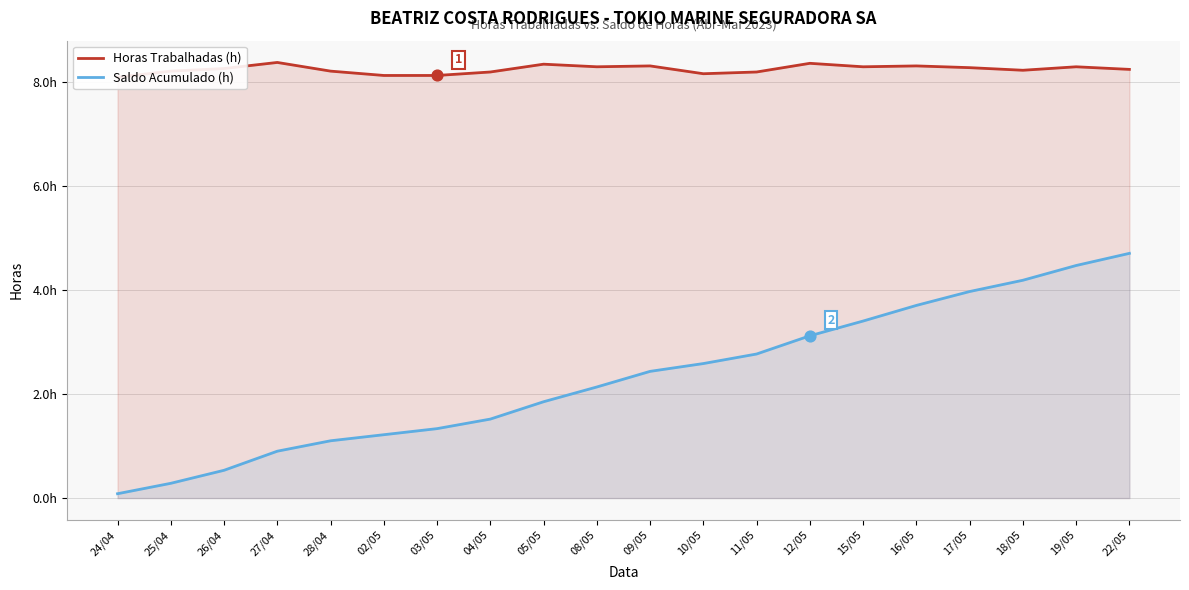

Which series has the largest Y range (max minus min)?

Saldo Acumulado (h)